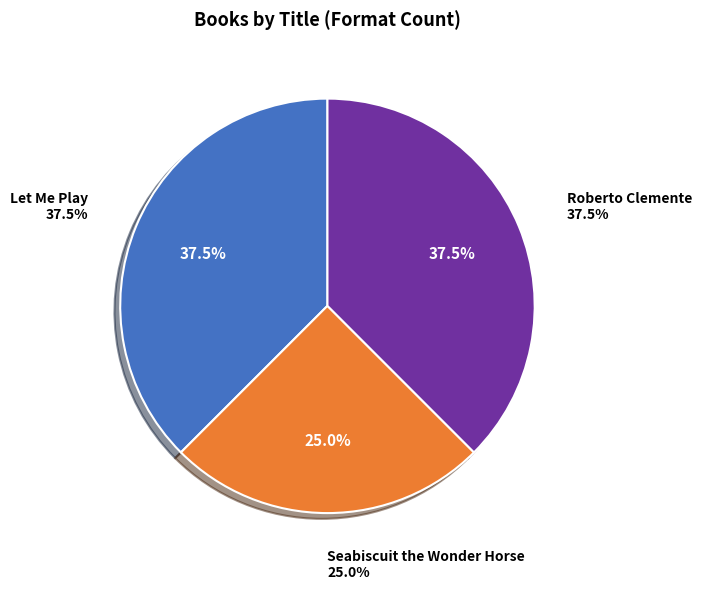

How many segments does this pie chart have?

3